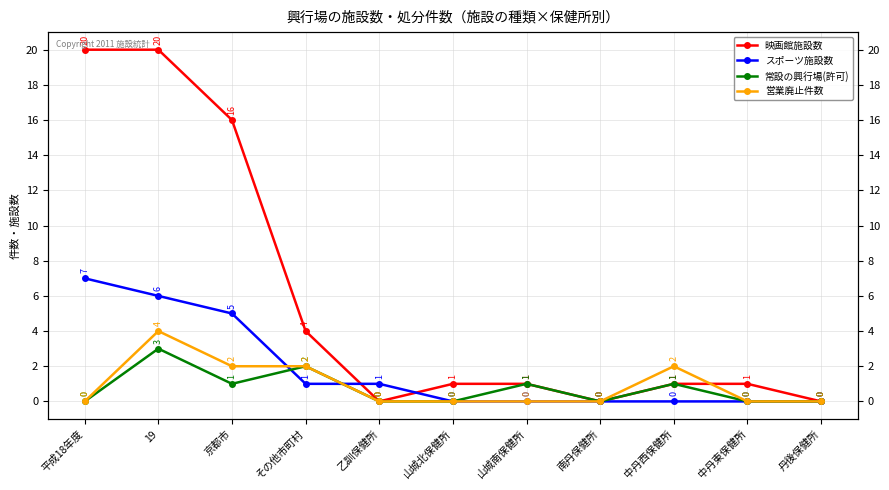

What is the value of the 映画館施設数 point at the 1st from the left?

20